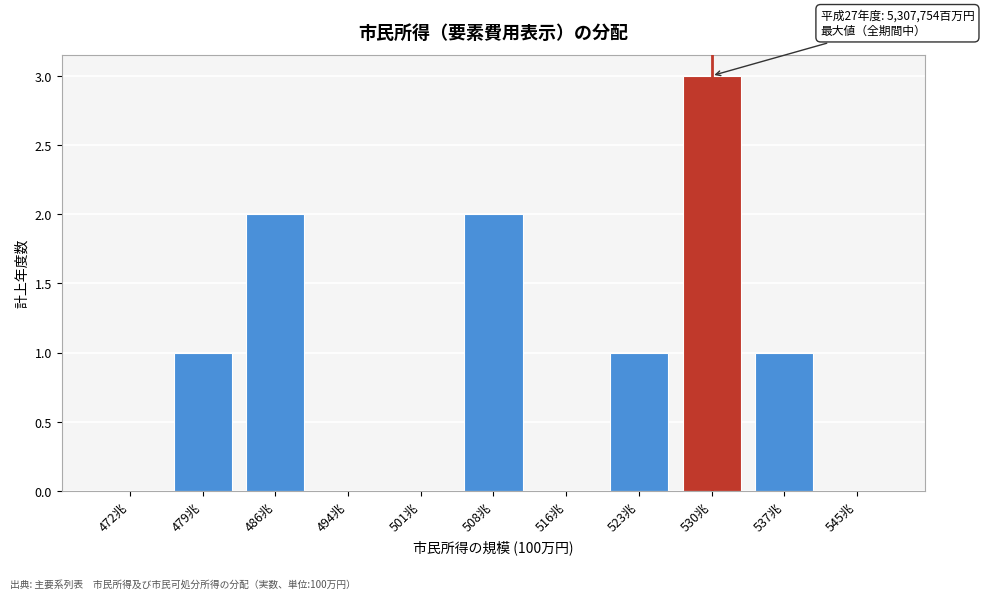

Reading left to right, list all the values displayed in this chart.

472兆=0	479兆=1	486兆=2	494兆=0	501兆=0	508兆=2	516兆=0	523兆=1	530兆=3	537兆=1	545兆=0